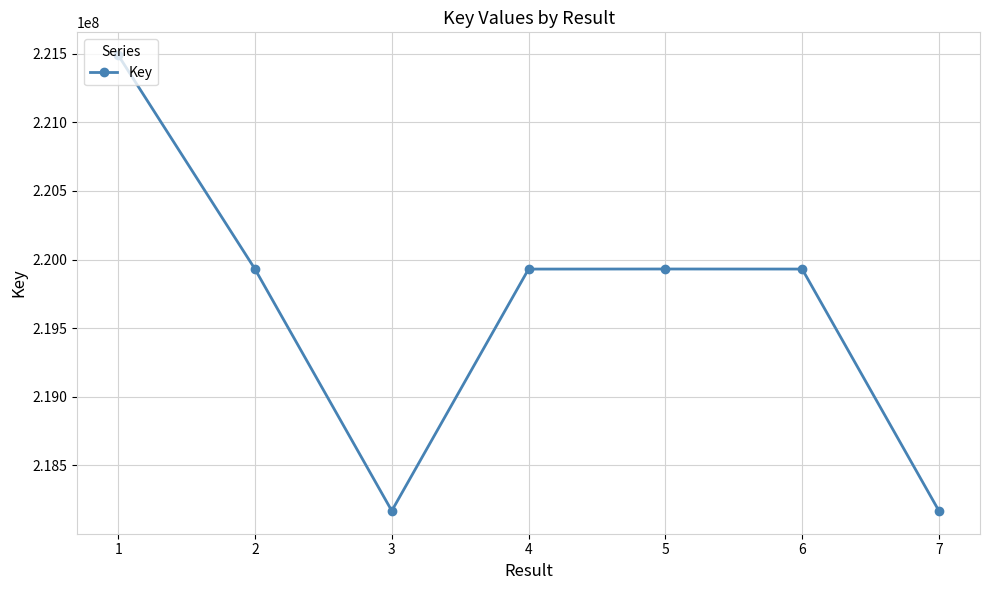

What is the value of the 7th point from the left?

218168127